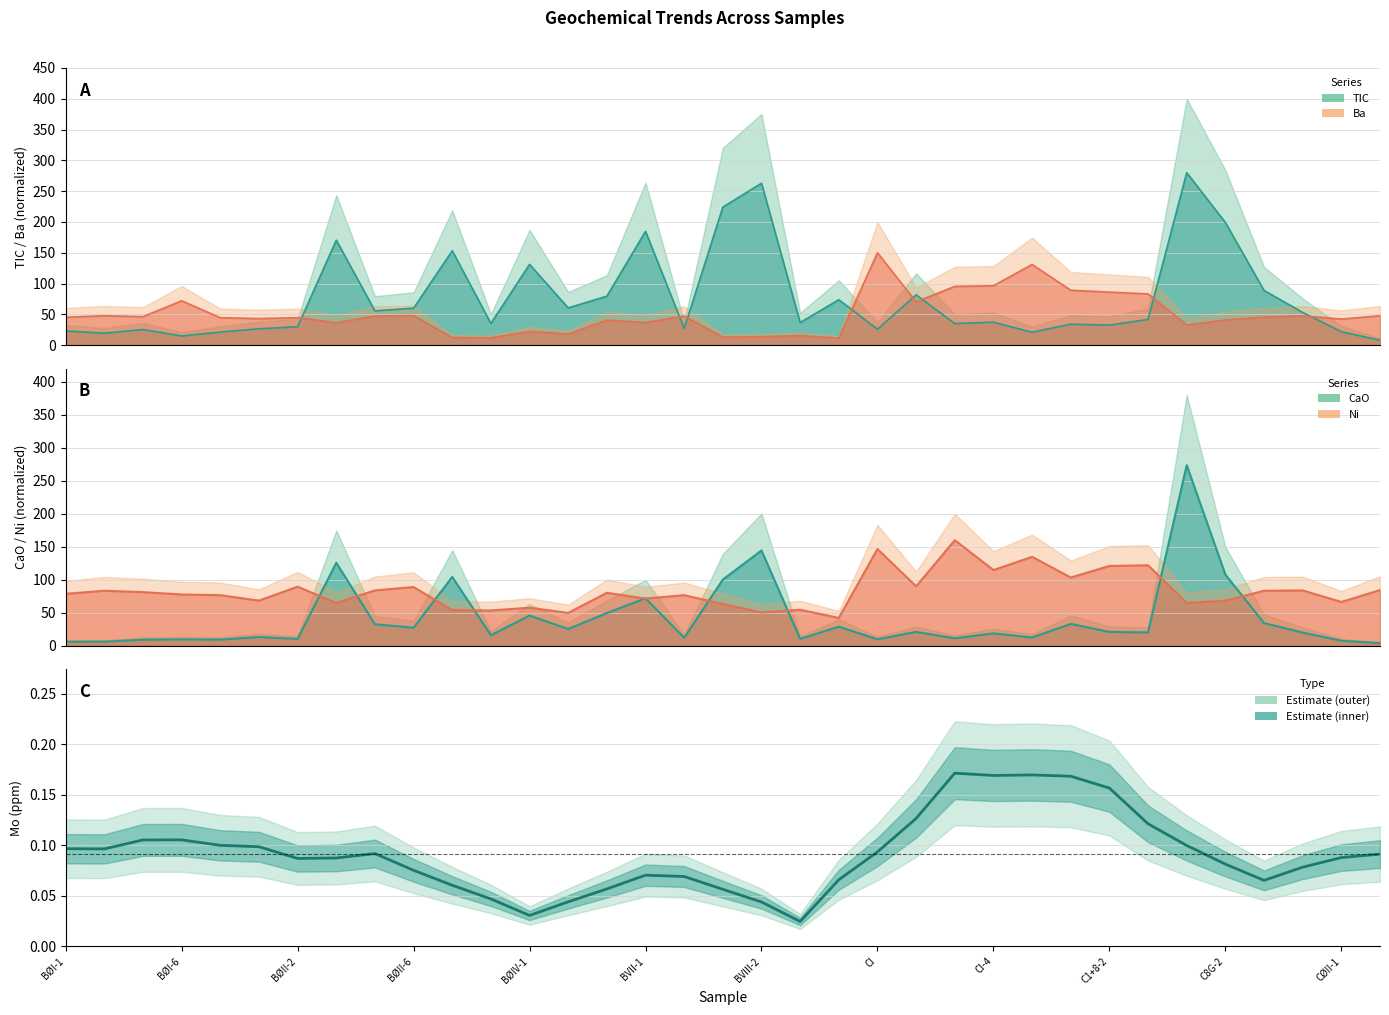

Where is the first local minimum?

BØI-6